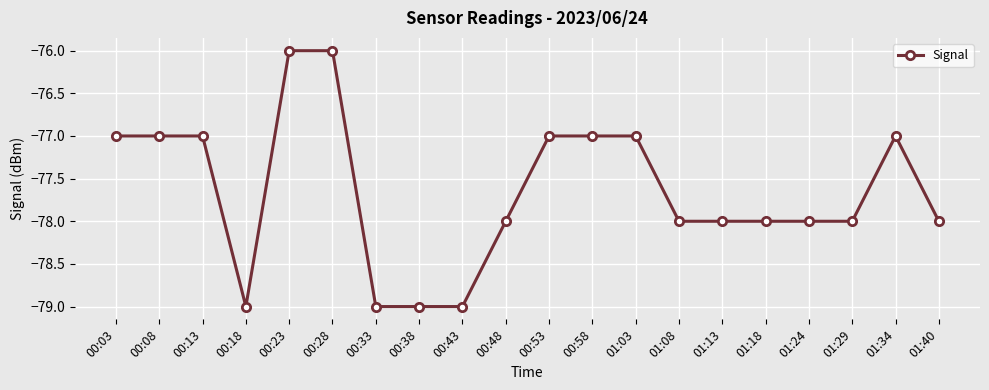

What is the maximum value shown in the chart?

-76